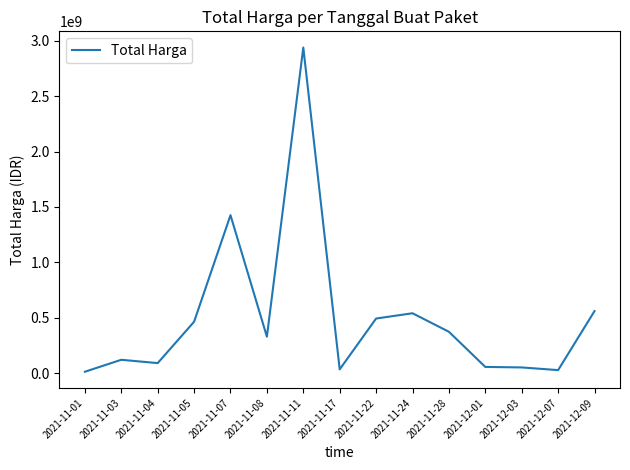

Where is the data nearest to the value 1475875370?

2021-11-07